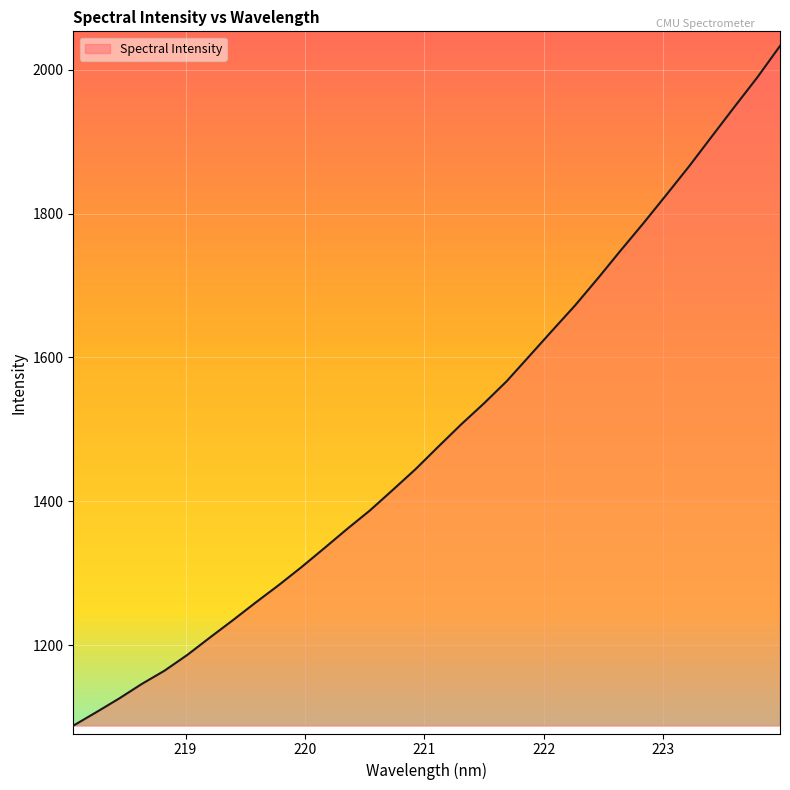

What is the difference between the maximum and minimum values?

945.1